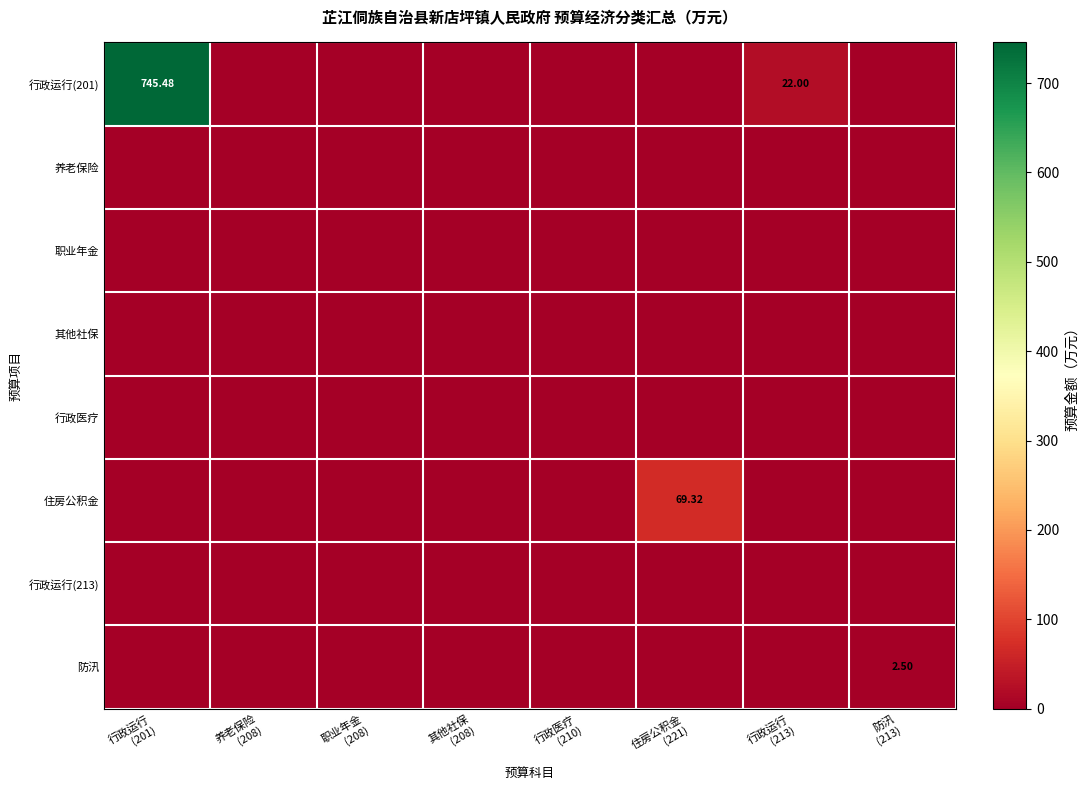

The value of 住房公积金 at 行政医疗 (210) is -26.2. True or false?

False